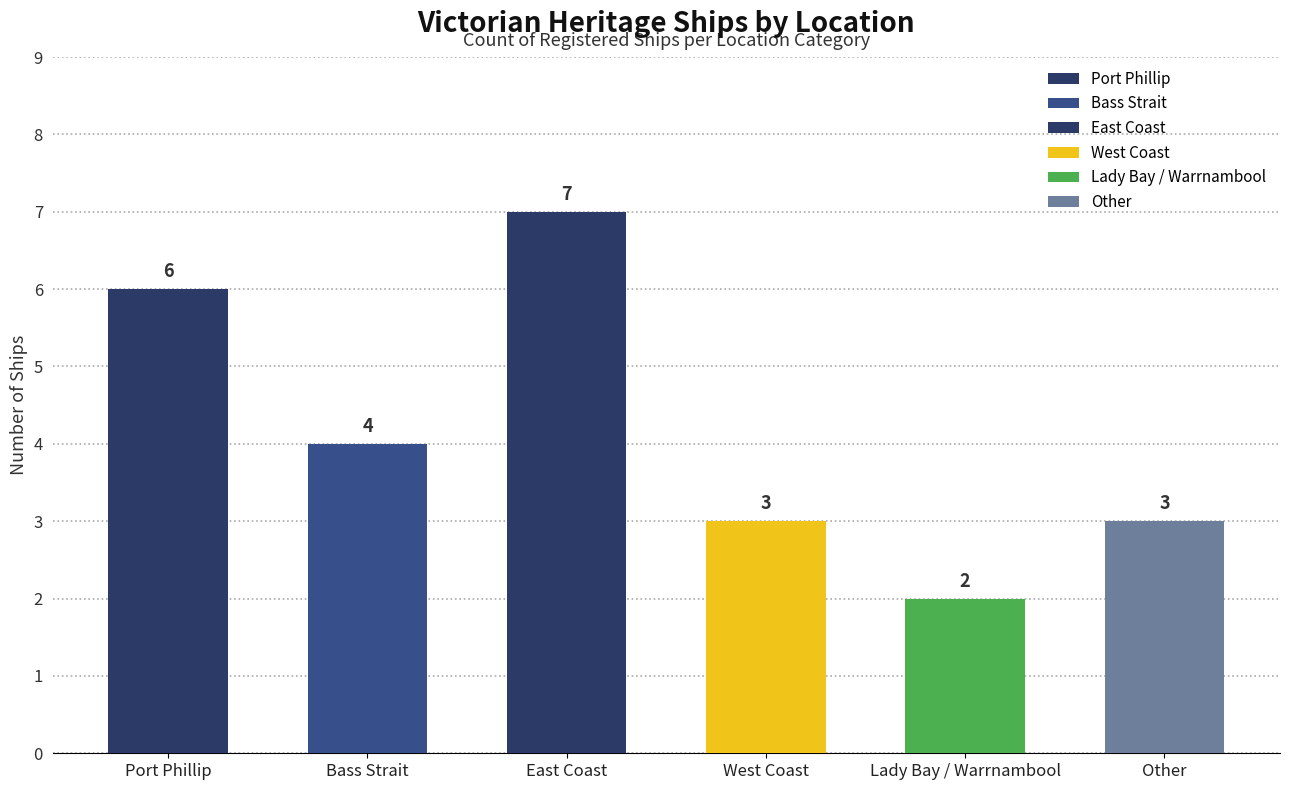

Is it true that the value at Other is 5?

False